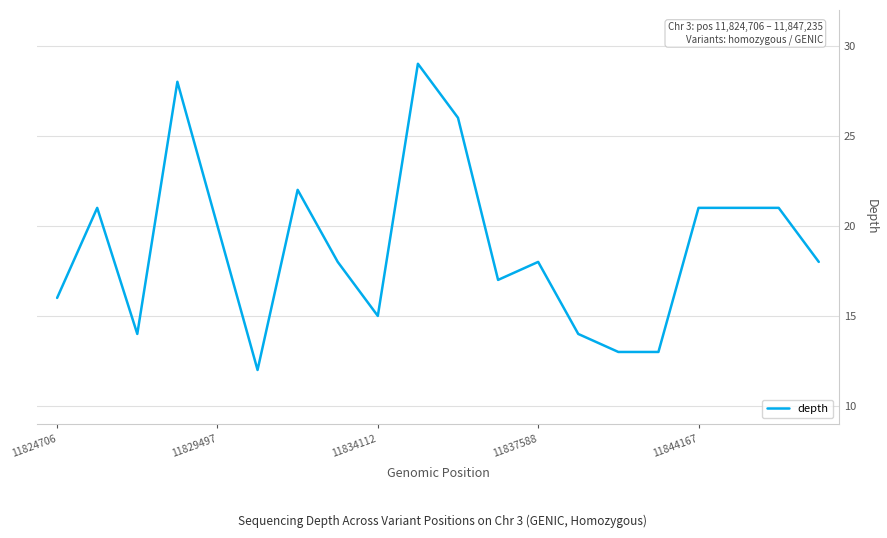

What is the maximum value shown in the chart?

29